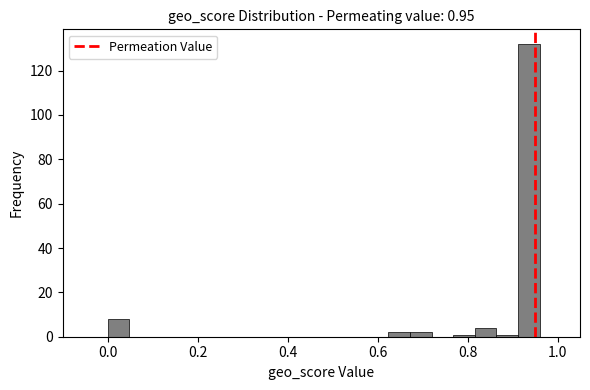

Around what value on the x-axis is the tallest bar? Give the approximate position of its centre, as read against the axis.

0.94